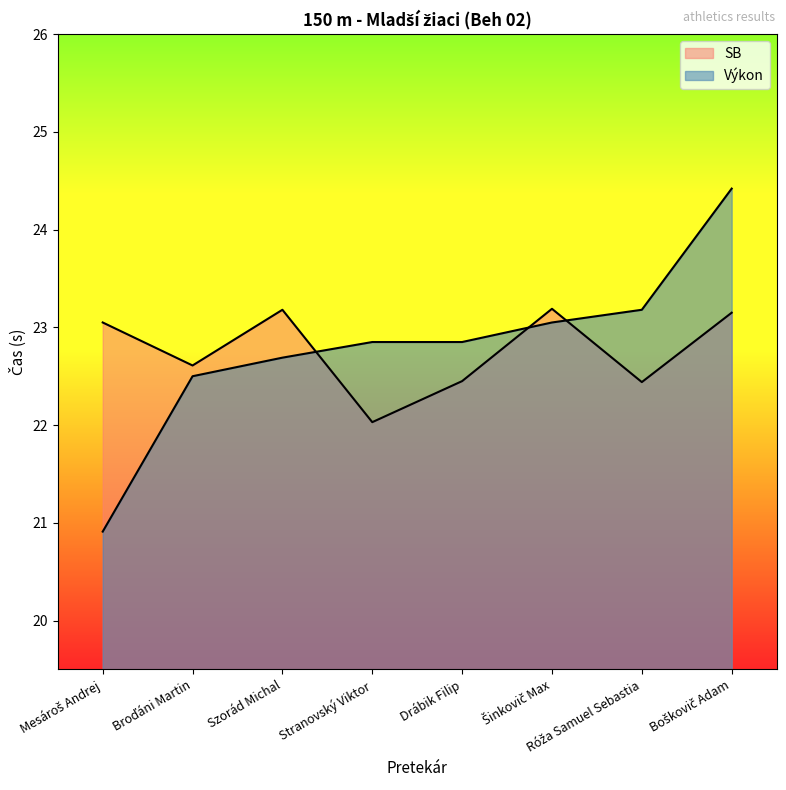

How many interior local valleys does the SB series have?

3